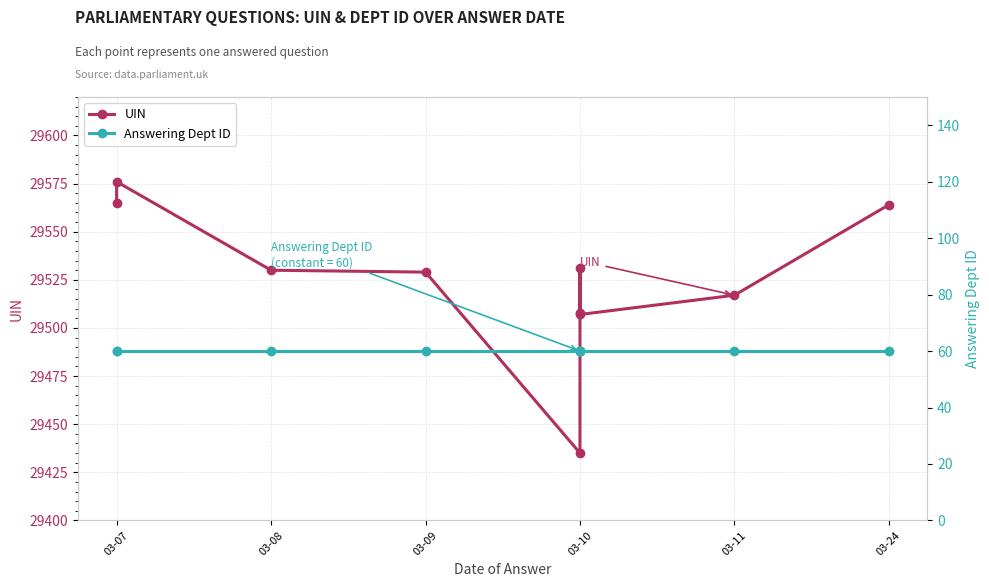

What is the sum of all UIN values?

295262